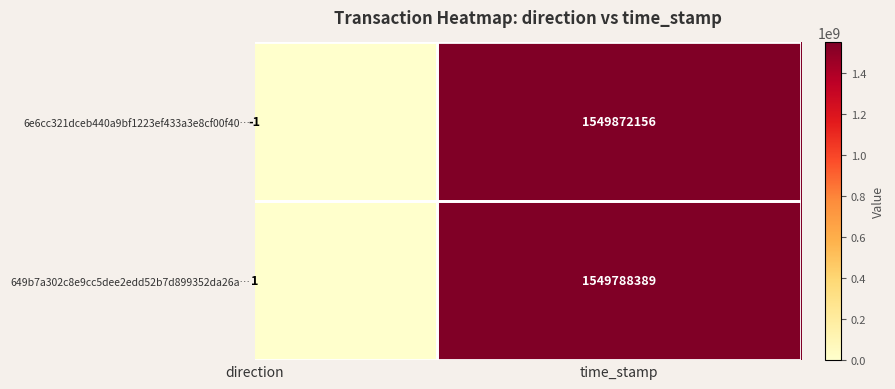

Which has a higher value, 1 or 0?

1